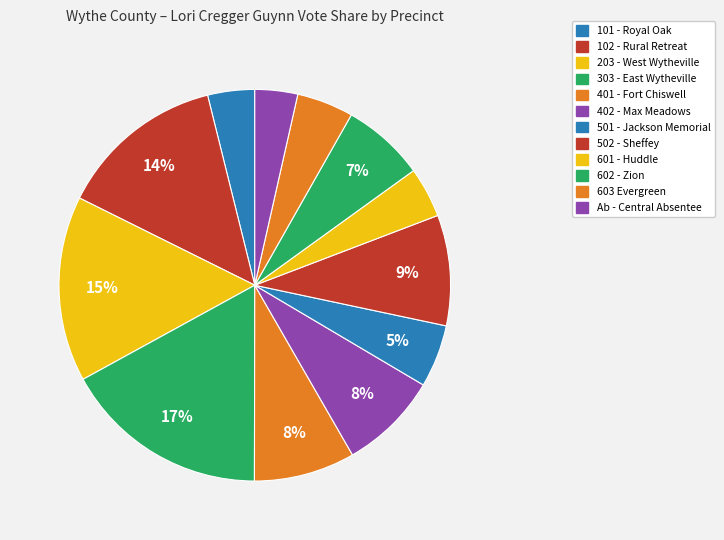

How many segments does this pie chart have?

12